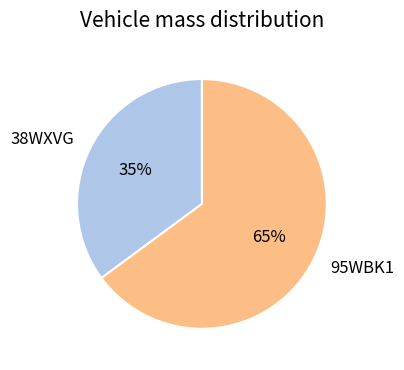

True or false: 95WBK1 accounts for 65% of the total.

True